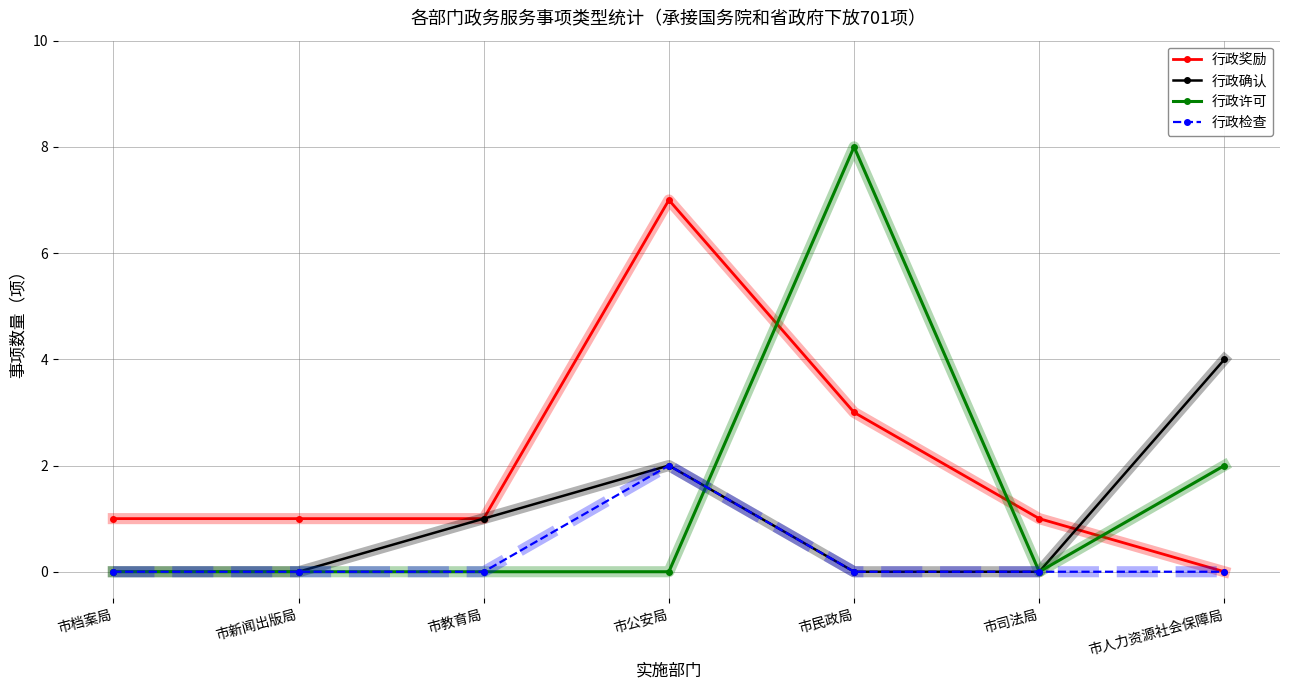

Reading left to right, what are all the values shown in this chart?

行政奖励: 市档案局=1	市新闻出版局=1	市教育局=1	市公安局=7	市民政局=3	市司法局=1	市人力资源社会保障局=0
行政确认: 市档案局=0	市新闻出版局=0	市教育局=1	市公安局=2	市民政局=0	市司法局=0	市人力资源社会保障局=4
行政许可: 市档案局=0	市新闻出版局=0	市教育局=0	市公安局=0	市民政局=8	市司法局=0	市人力资源社会保障局=2
行政检查: 市档案局=0	市新闻出版局=0	市教育局=0	市公安局=2	市民政局=0	市司法局=0	市人力资源社会保障局=0